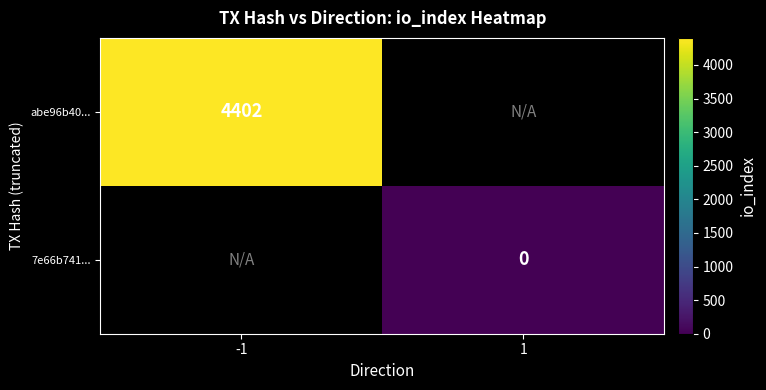

True or false: abe96b40... has a value of 5801 at -1.

False